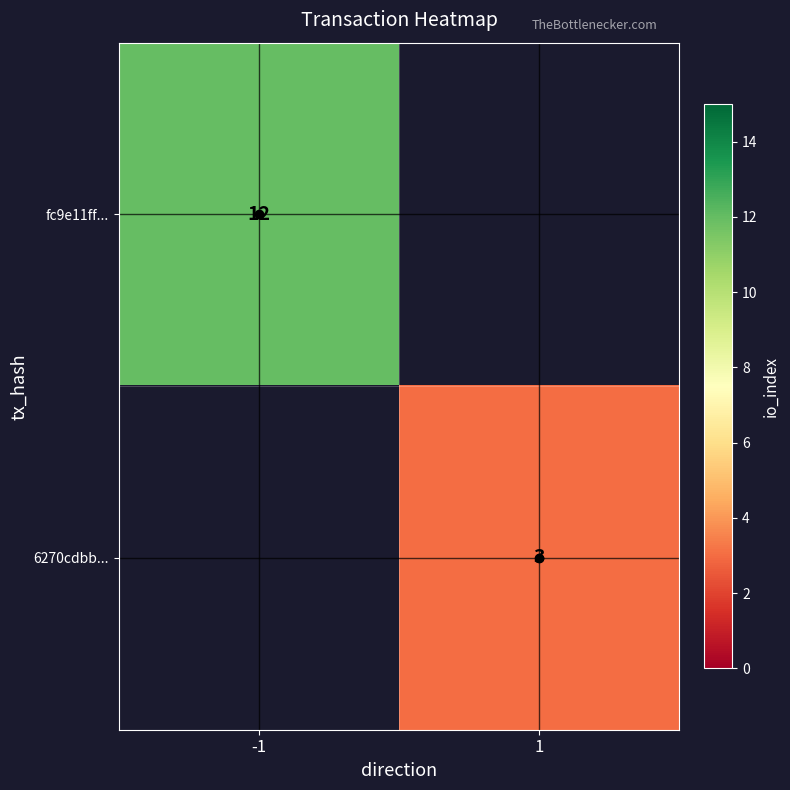

The value of 6270cdbb... at 1 is 1. True or false?

False